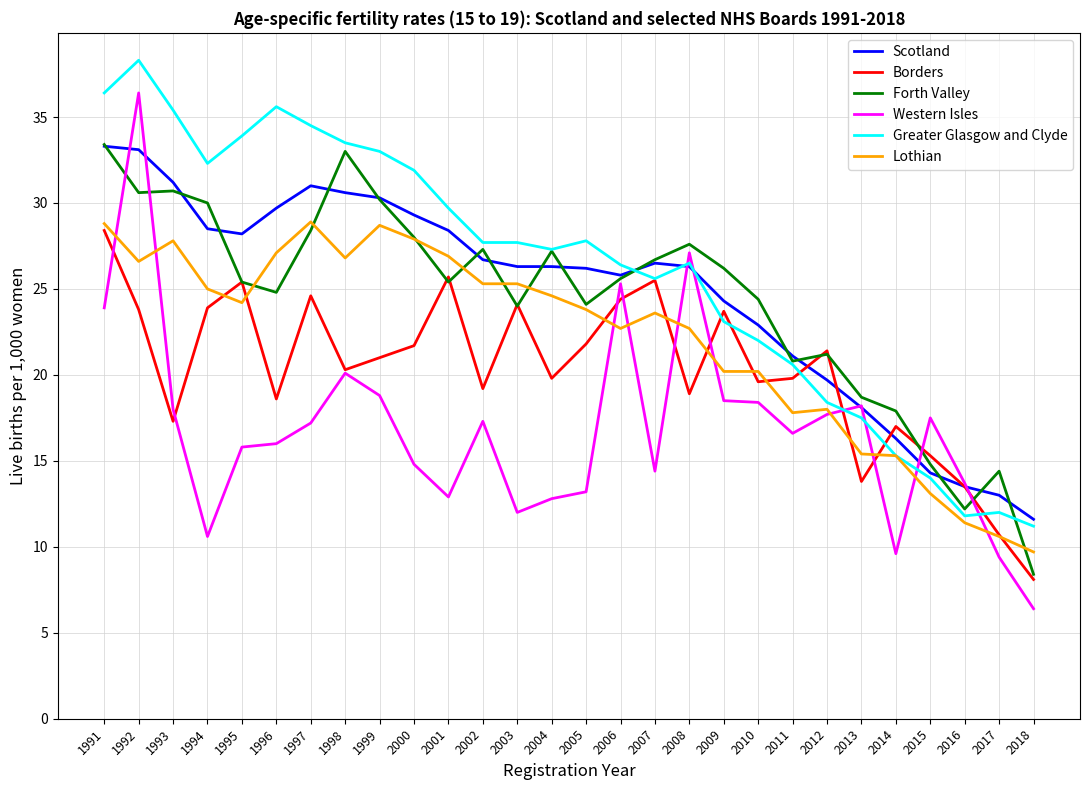

What are all the series names shown in the legend?

Scotland, Borders, Forth Valley, Western Isles, Greater Glasgow and Clyde, Lothian